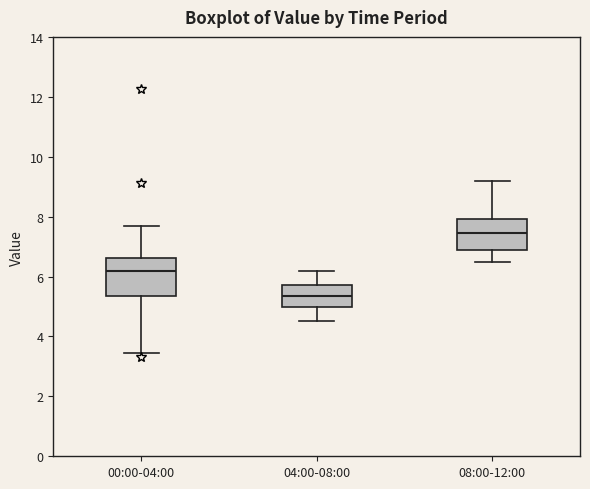

Reading left to right, read every box against the y-axis: the position of its median line, the range the box covers, and the ends of its whiskers. The values are not printed on the chart, so give them approximately, as read against the axis.

00:00-04:00: median 6.2, box 5.4 to 6.6, whiskers 3.4 to 7.8
04:00-08:00: median 5.4, box 5.0 to 5.8, whiskers 4.6 to 6.2
08:00-12:00: median 7.4, box 7.0 to 8.0, whiskers 6.6 to 9.2